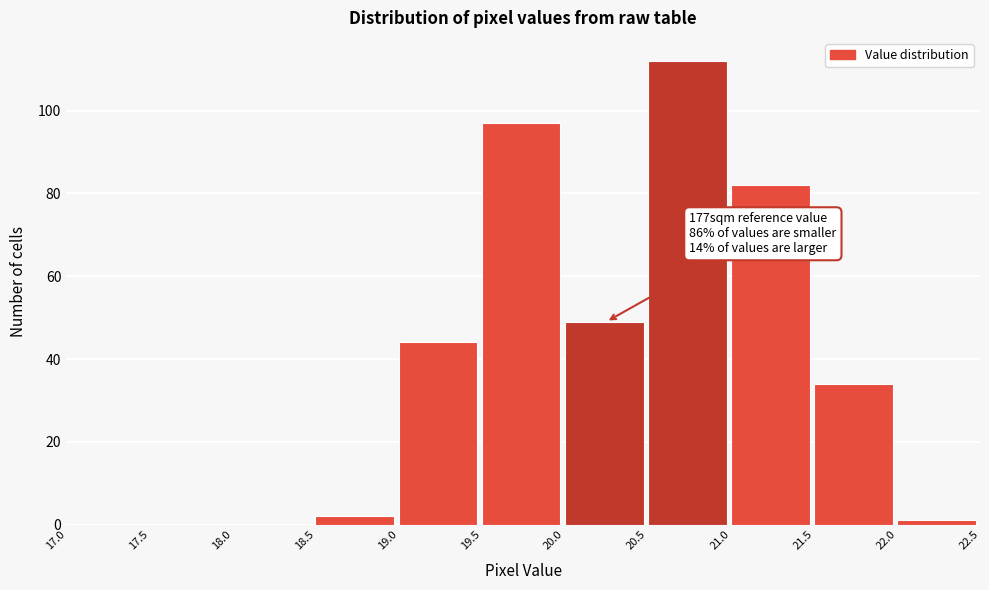

Over which range of the x-axis is the bar tallest?

20.5 to 21.0